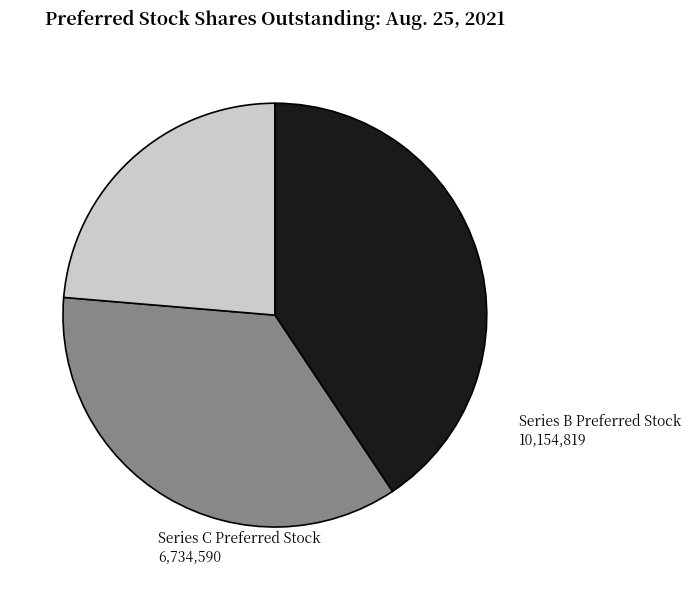

What is the smallest slice in the pie chart?

Series C Preferred Stock